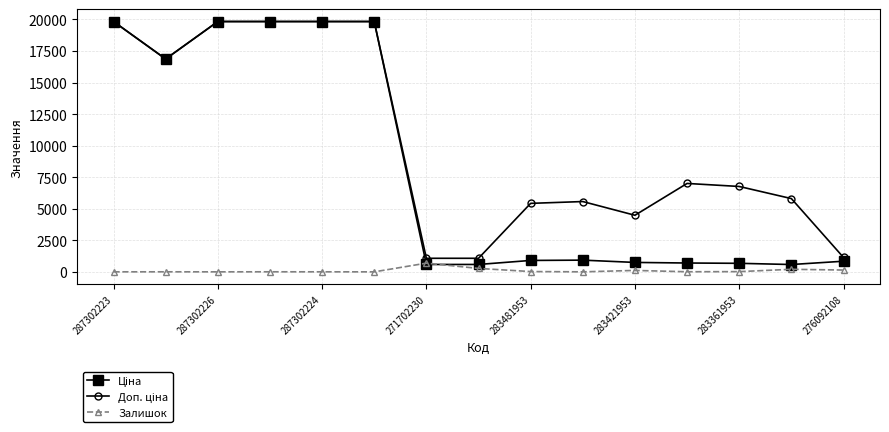

At how many categories does at least one series exceed 4076?

12